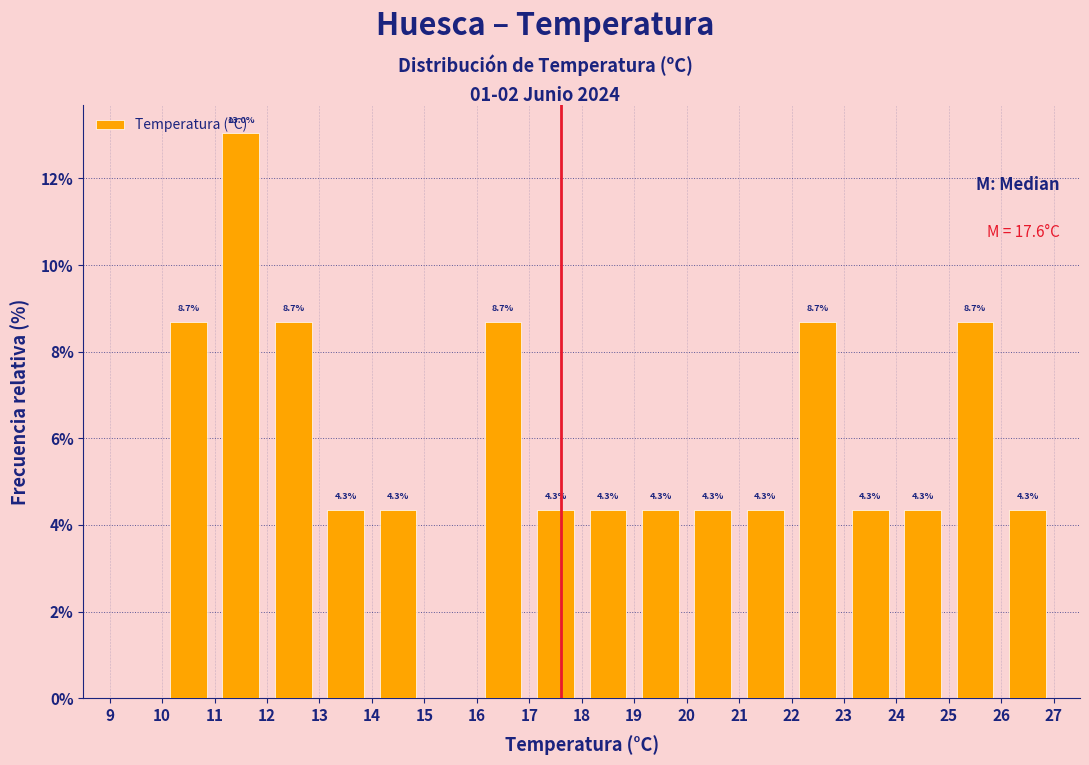

Over which range of the x-axis is the bar tallest?

11 to 12